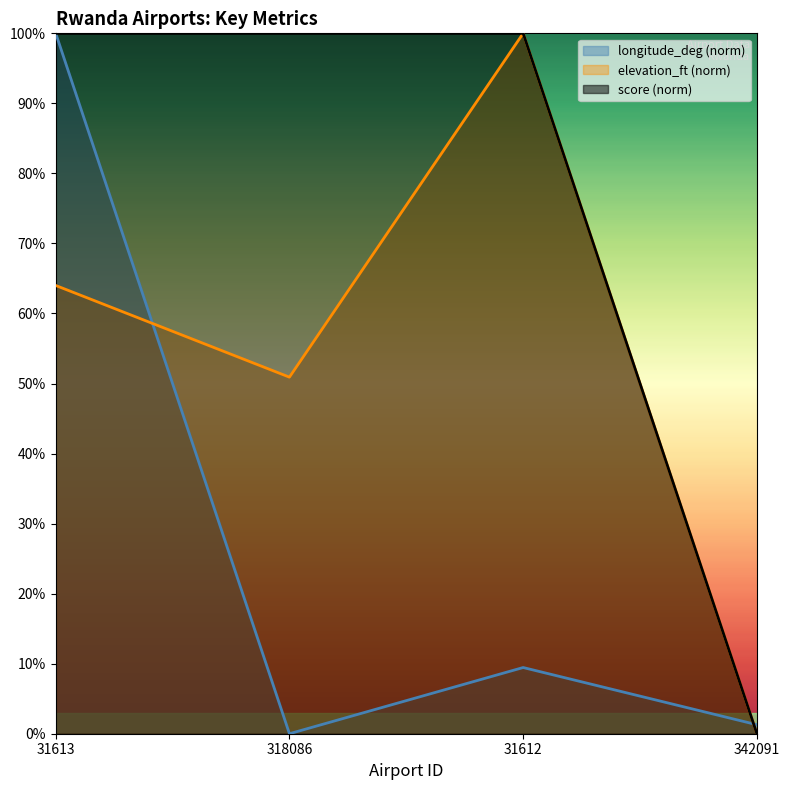

What position from the right is 318086?

3